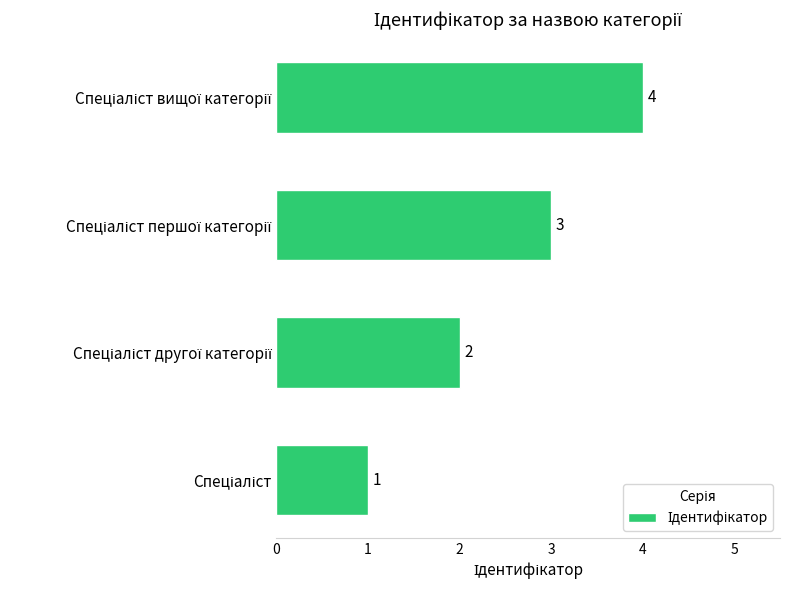

What is the greatest value displayed?

4